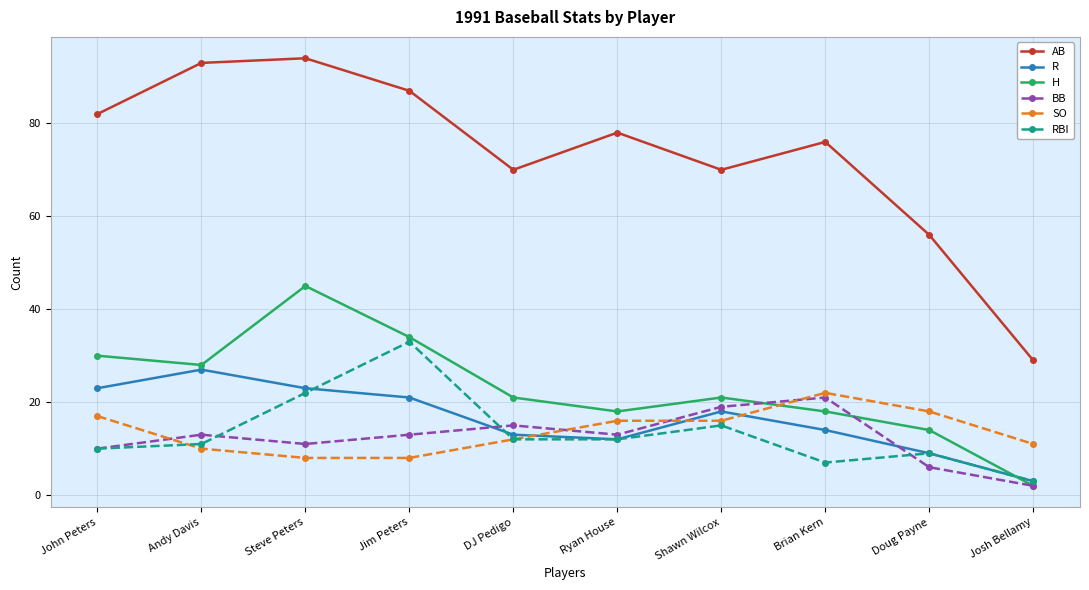

At which category does the chart reach its minimum across all series?

Josh Bellamy